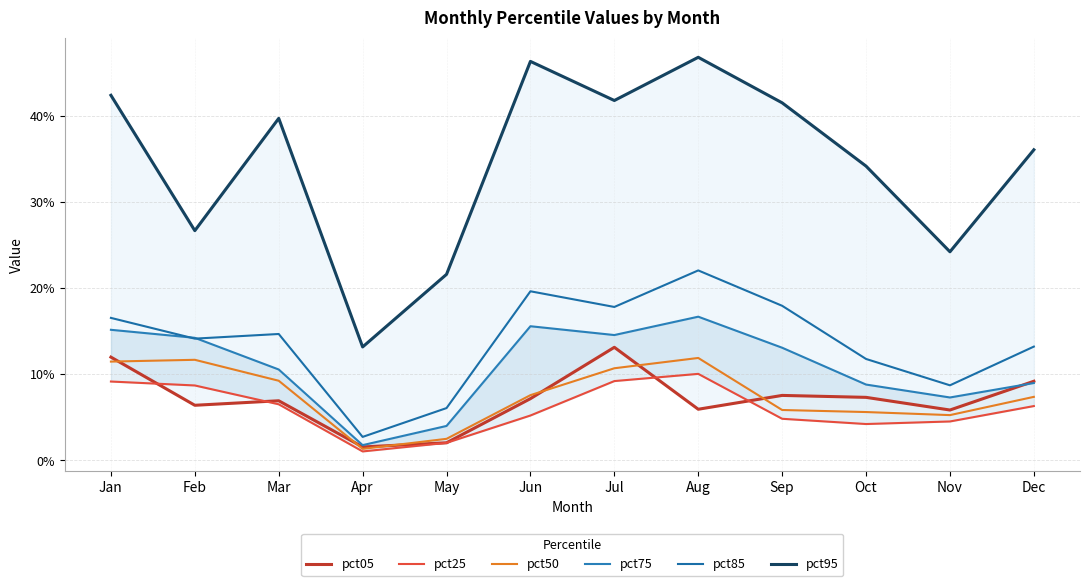

True or false: pct50 and pct25 cross at least once.

False